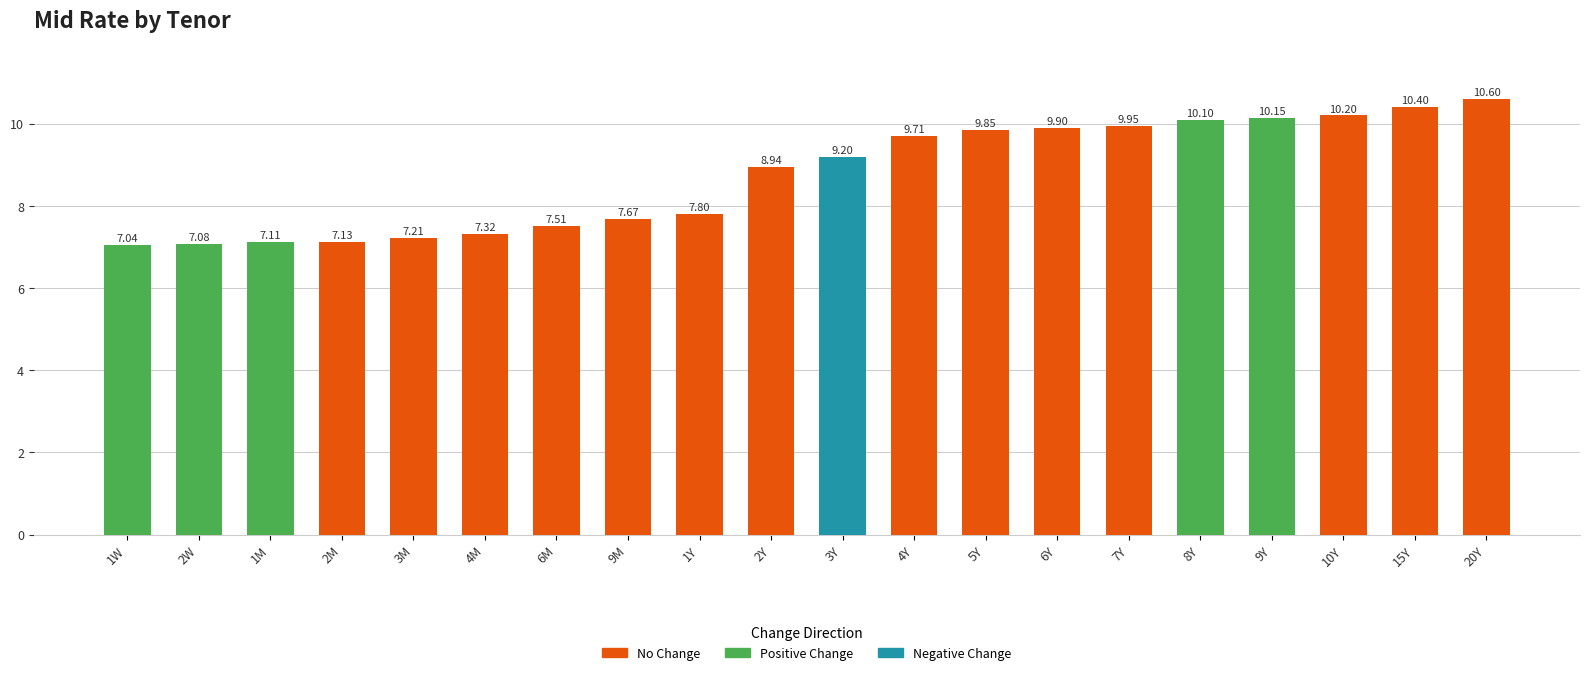

The chart shows a value of 7.3 at 4M. True or false?

True